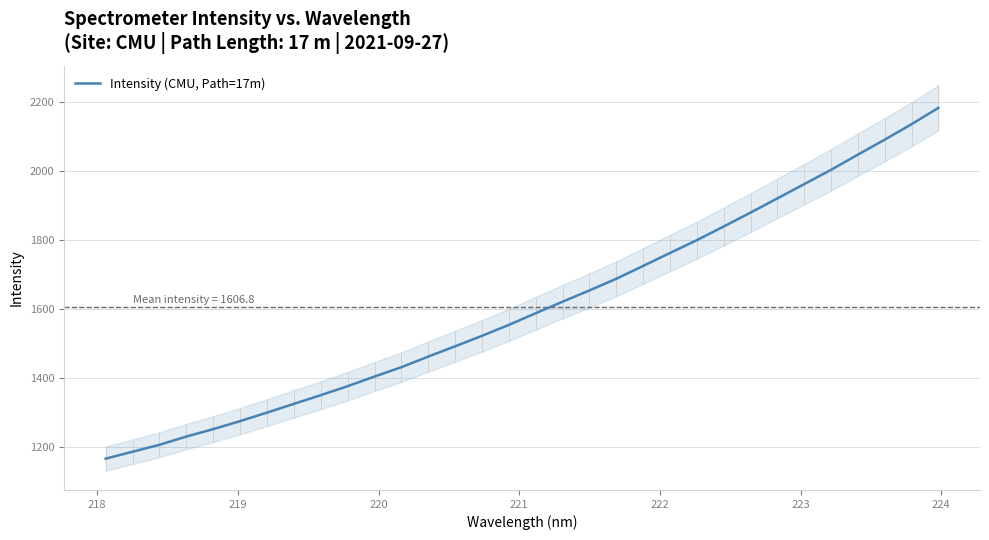

What is the average value?

1606.8